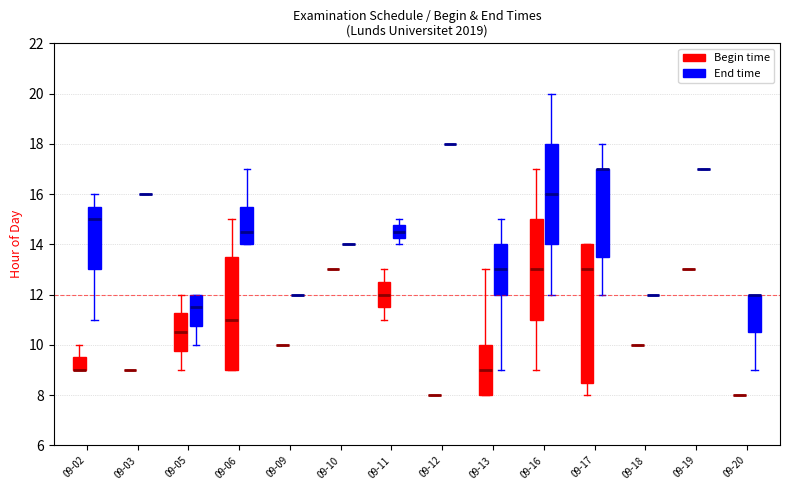

Reading left to right, transcribe this box plot: for each box, give where its median line is, the range the box spans, and where its two whiskers end, as read against the y-axis. The values are not printed on the chart, so give them approximately, as read against the axis.

09-02 (Begin time): median 9.0 (drawn on the box's lower edge), box 9.0 to 9.6, whiskers 9.0 to 10.0
09-02 (End time): median 15.0, box 13.0 to 15.6, whiskers 11.0 to 16.0
09-03 (Begin time): box collapsed to a line at 9.0, whiskers 9.0 to 9.0
09-03 (End time): box collapsed to a line at 16.0, whiskers 16.0 to 16.0
09-05 (Begin time): median 10.6, box 9.8 to 11.2, whiskers 9.0 to 12.0
09-05 (End time): median 11.6, box 10.8 to 12.0, whiskers 10.0 to 12.0
09-06 (Begin time): median 11.0, box 9.0 to 13.6, whiskers 9.0 to 15.0
09-06 (End time): median 14.6, box 14.0 to 15.6, whiskers 14.0 to 17.0
09-09 (Begin time): box collapsed to a line at 10.0, whiskers 10.0 to 10.0
09-09 (End time): box collapsed to a line at 12.0, whiskers 12.0 to 12.0
09-10 (Begin time): box collapsed to a line at 13.0, whiskers 13.0 to 13.0
09-10 (End time): box collapsed to a line at 14.0, whiskers 14.0 to 14.0
09-11 (Begin time): median 12.0, box 11.6 to 12.6, whiskers 11.0 to 13.0
09-11 (End time): median 14.6, box 14.2 to 14.8, whiskers 14.0 to 15.0
09-12 (Begin time): box collapsed to a line at 8.0, whiskers 8.0 to 8.0
09-12 (End time): box collapsed to a line at 18.0, whiskers 18.0 to 18.0
09-13 (Begin time): median 9.0, box 8.0 to 10.0, whiskers 8.0 to 13.0
09-13 (End time): median 13.0, box 12.0 to 14.0, whiskers 9.0 to 15.0
09-16 (Begin time): median 13.0, box 11.0 to 15.0, whiskers 9.0 to 17.0
09-16 (End time): median 16.0, box 14.0 to 18.0, whiskers 12.0 to 20.0
09-17 (Begin time): median 13.0, box 8.6 to 14.0, whiskers 8.0 to 14.0
09-17 (End time): median 17.0 (drawn on the box's upper edge), box 13.6 to 17.0, whiskers 12.0 to 18.0
09-18 (Begin time): box collapsed to a line at 10.0, whiskers 10.0 to 10.0
09-18 (End time): box collapsed to a line at 12.0, whiskers 12.0 to 12.0
09-19 (Begin time): box collapsed to a line at 13.0, whiskers 13.0 to 13.0
09-19 (End time): box collapsed to a line at 17.0, whiskers 17.0 to 17.0
09-20 (Begin time): box collapsed to a line at 8.0, whiskers 8.0 to 8.0
09-20 (End time): median 12.0 (drawn on the box's upper edge), box 10.6 to 12.0, whiskers 9.0 to 12.0